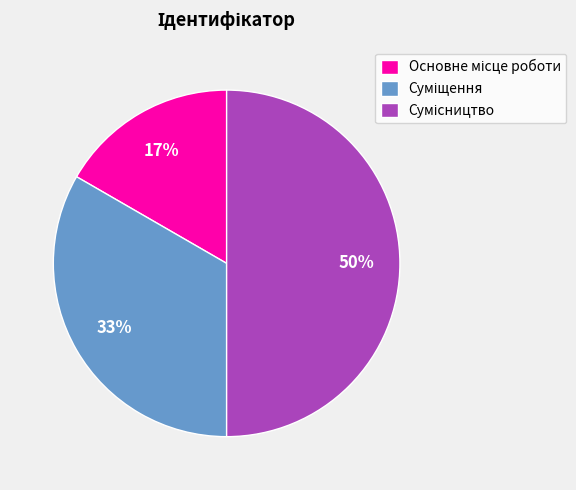

To the nearest percent, what is the difference between the largest and smallest slice percentages?

33%